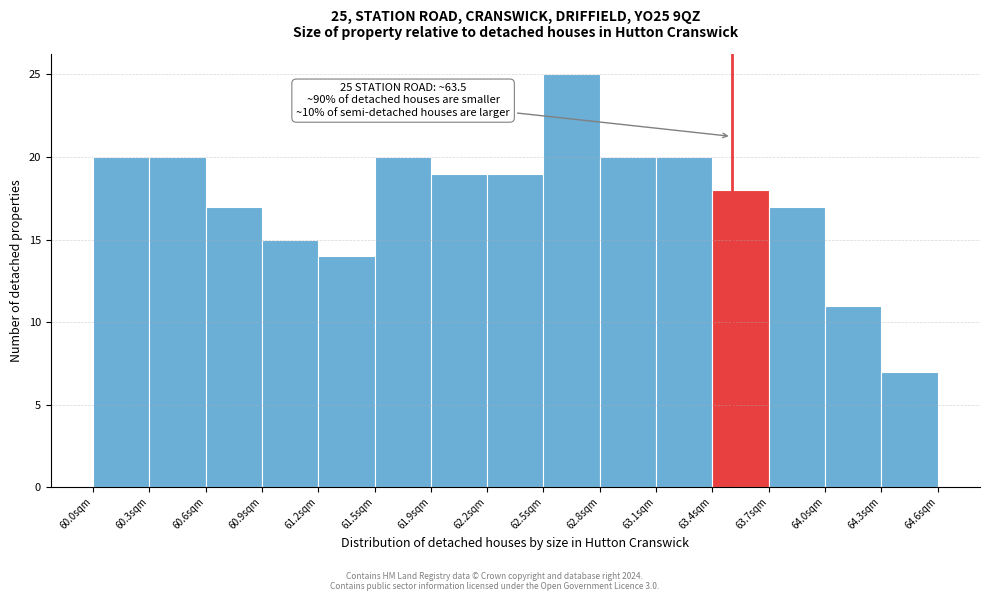

Over which range of the x-axis is the bar tallest?

62.45 to 62.80